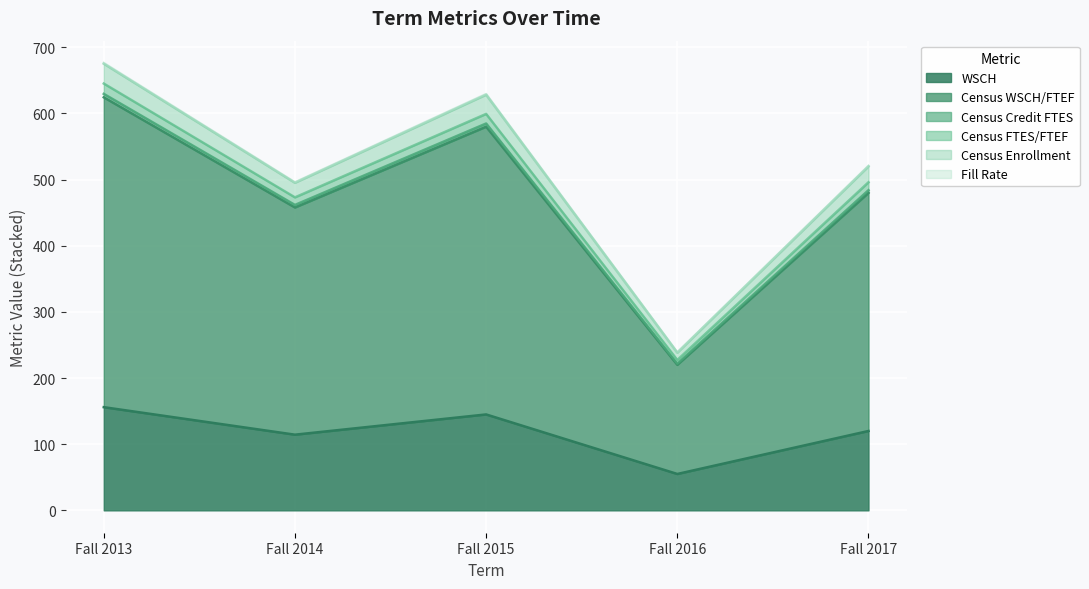

What is the highest value of the WSCH series?

156.0